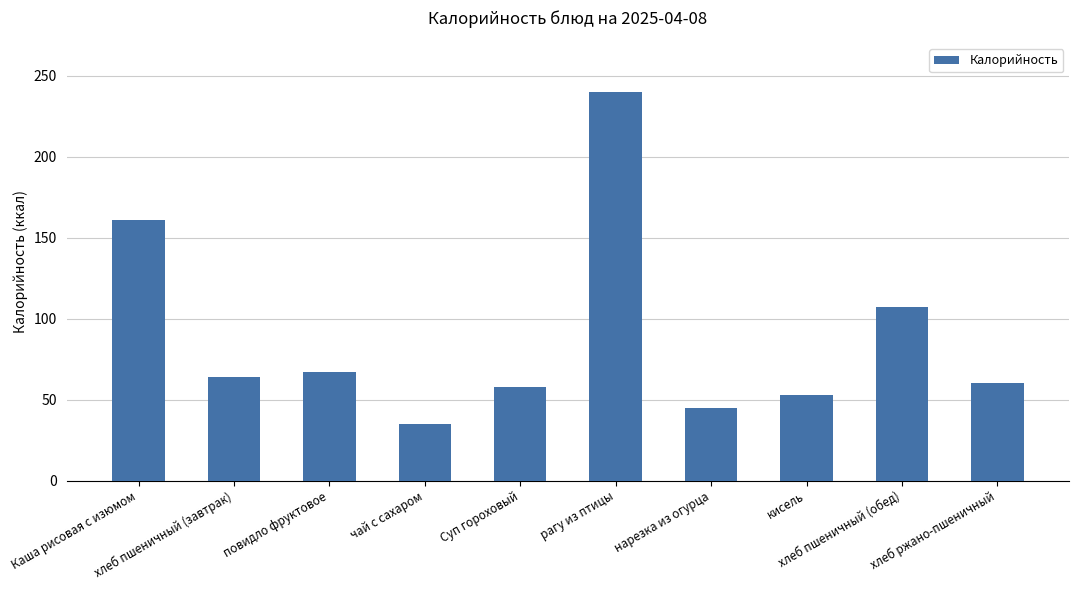

What is the smallest value displayed?

35